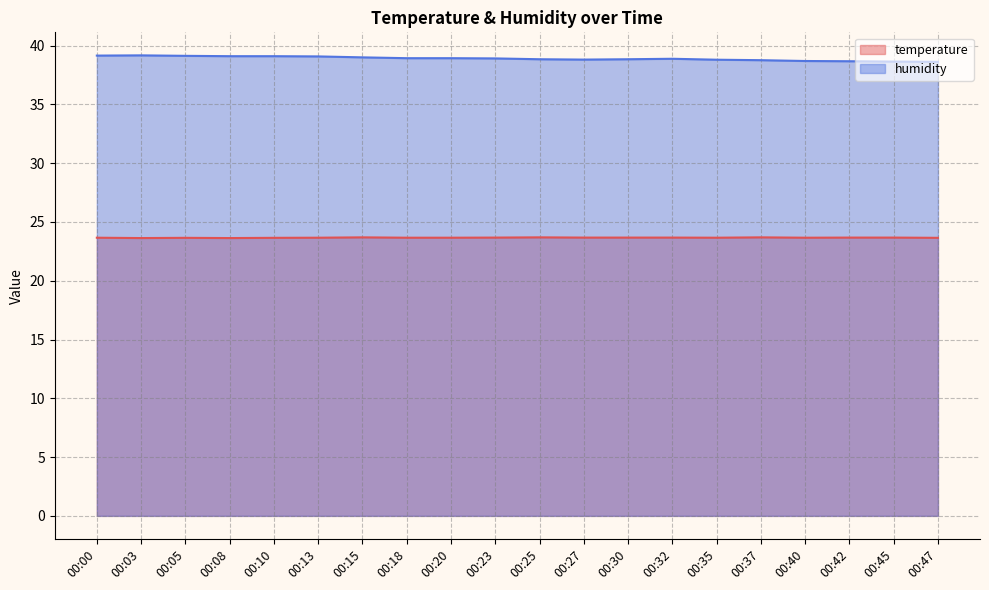

Between 00:10 and 00:20, which is larger?

00:20